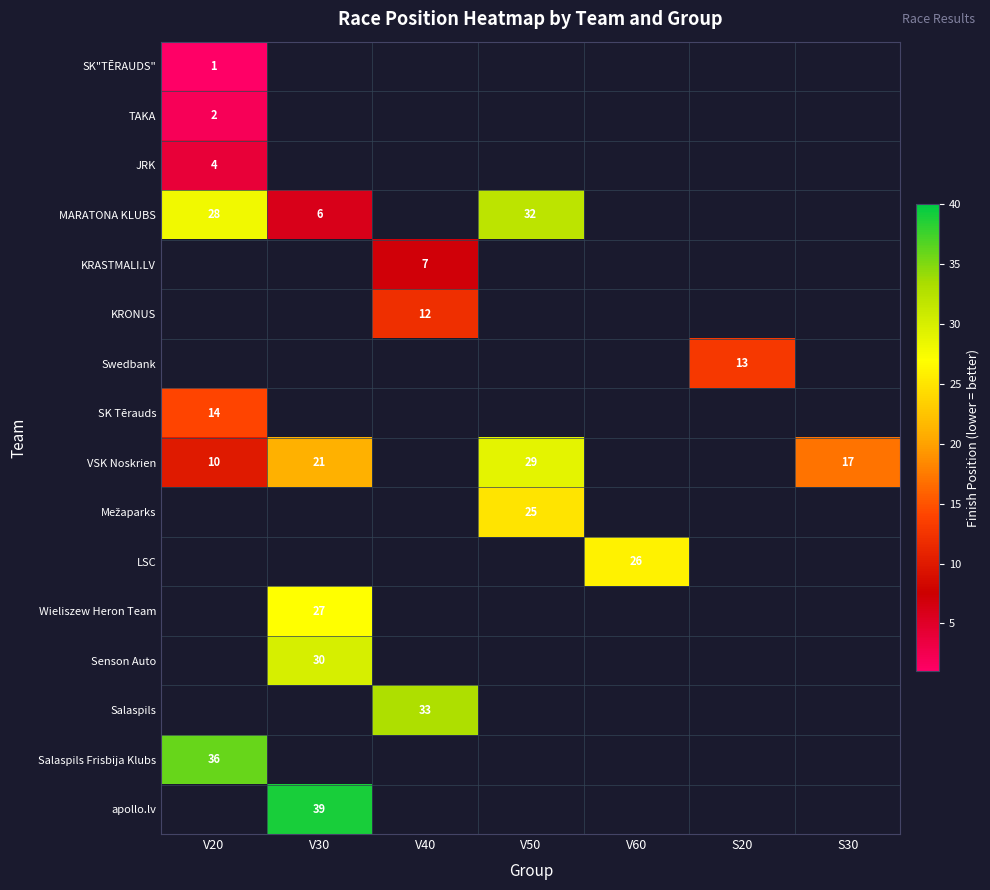

True or false: MARATONA KLUBS has a value of 11 at V20.

False